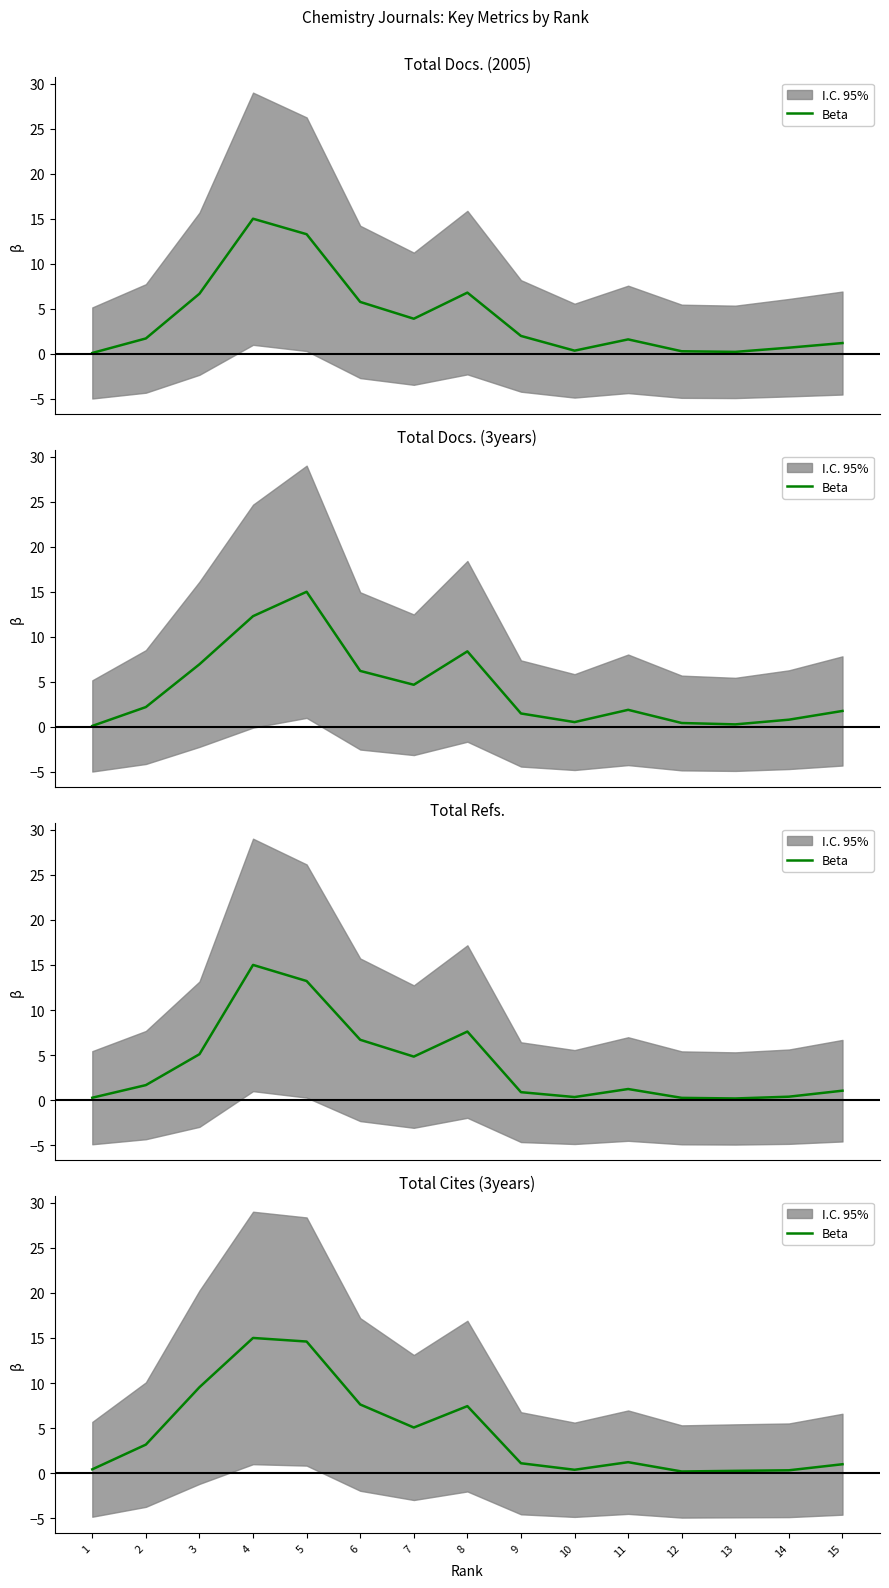

What is the value of the 10th point from the left?

0.4